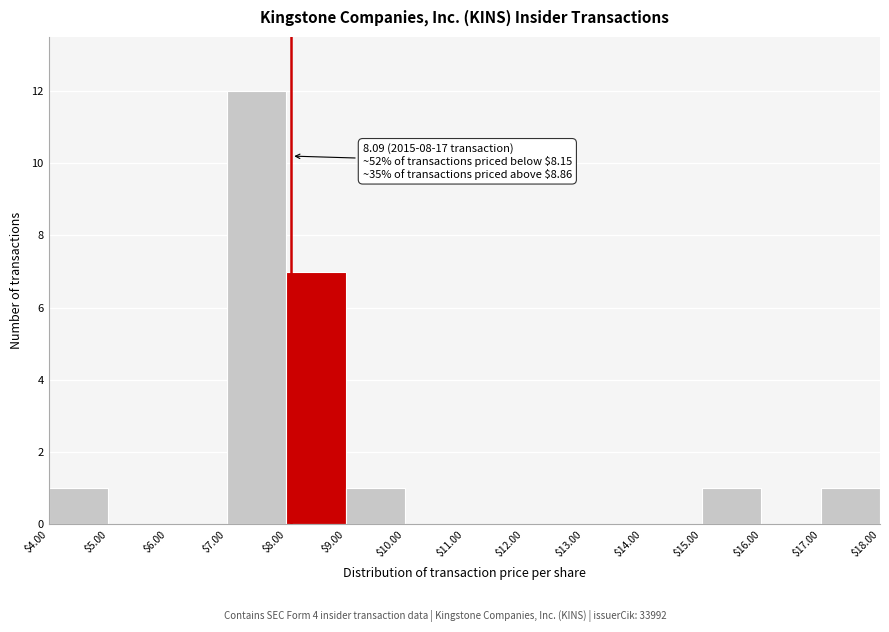

Over which range of the x-axis is the bar tallest?

$7.00 to $8.00